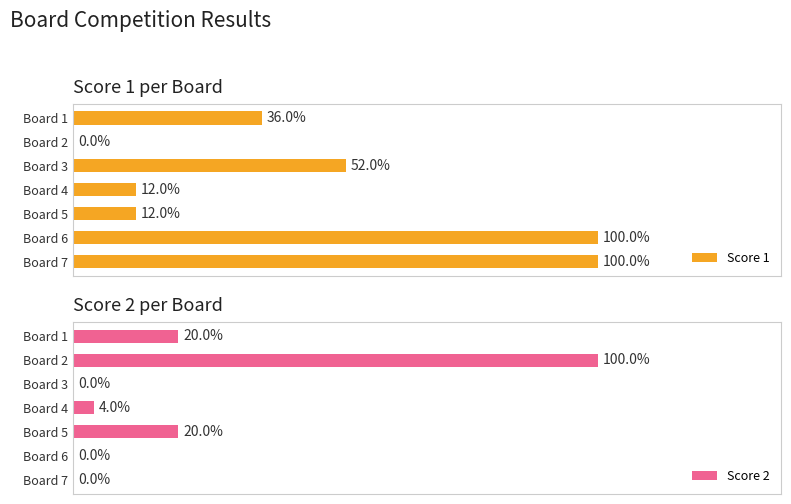

Which series has the largest total across all categories?

Score 1